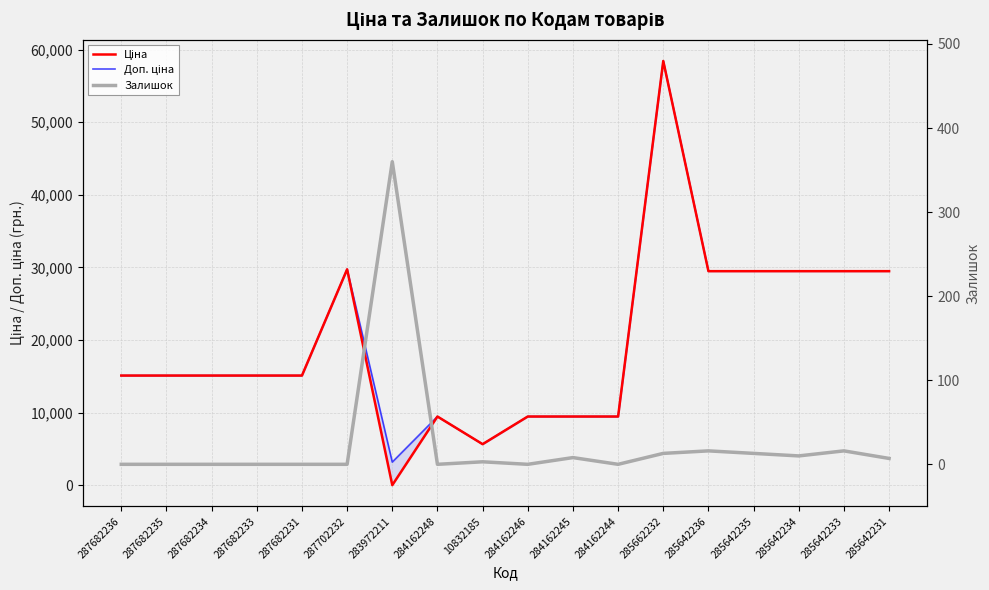

Which label corresponds to the smallest value in the chart?

287682236